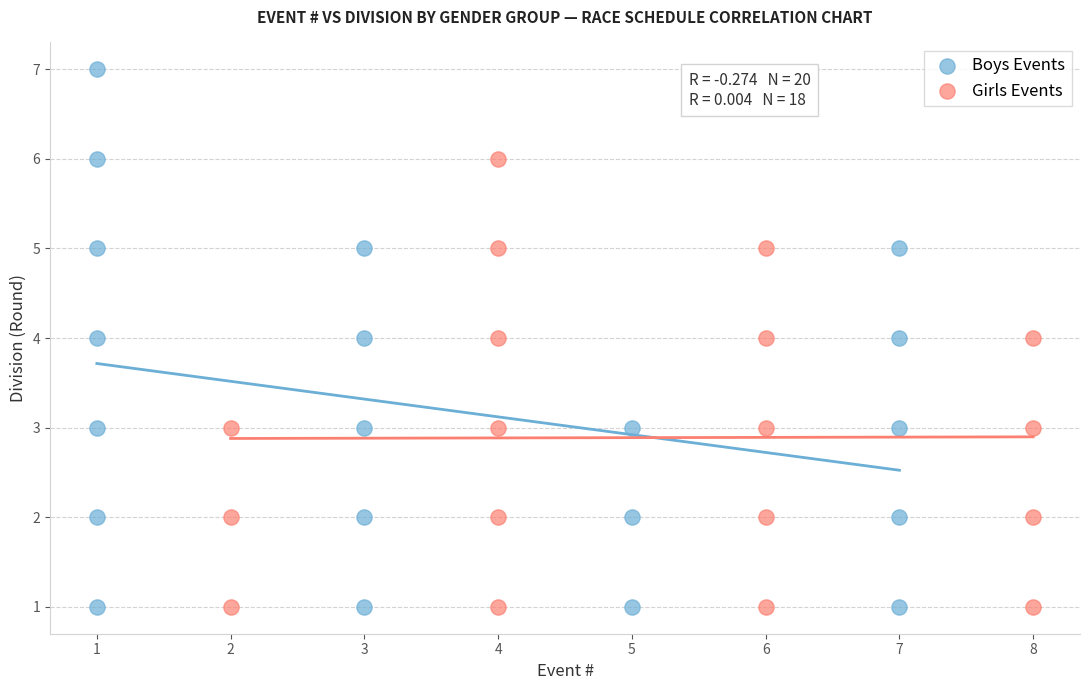

Which series contains the highest Y value?

Boys Events